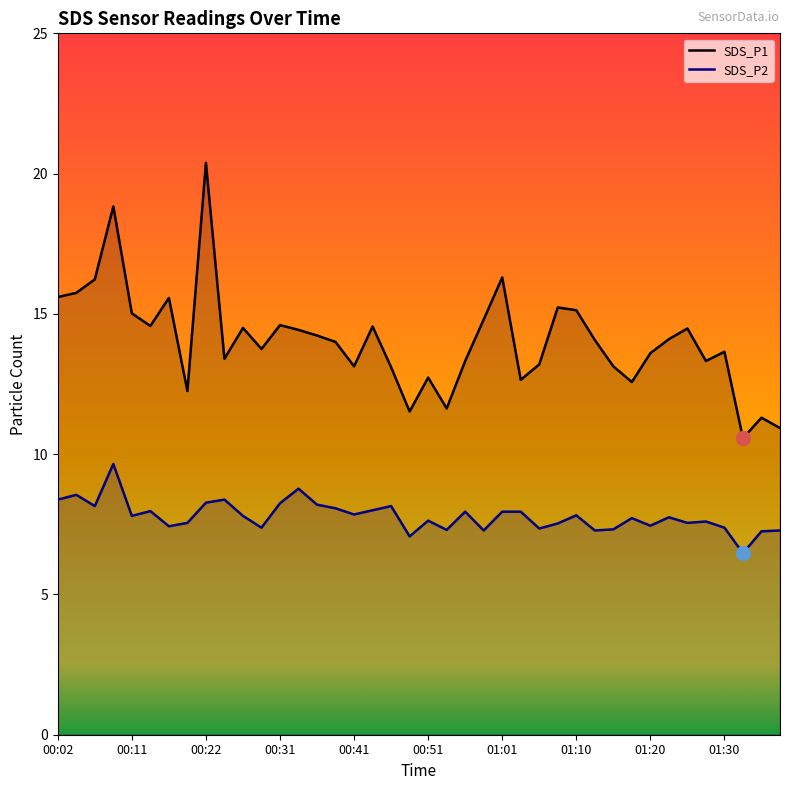

What is the sum of all SDS_P1 values?

562.1